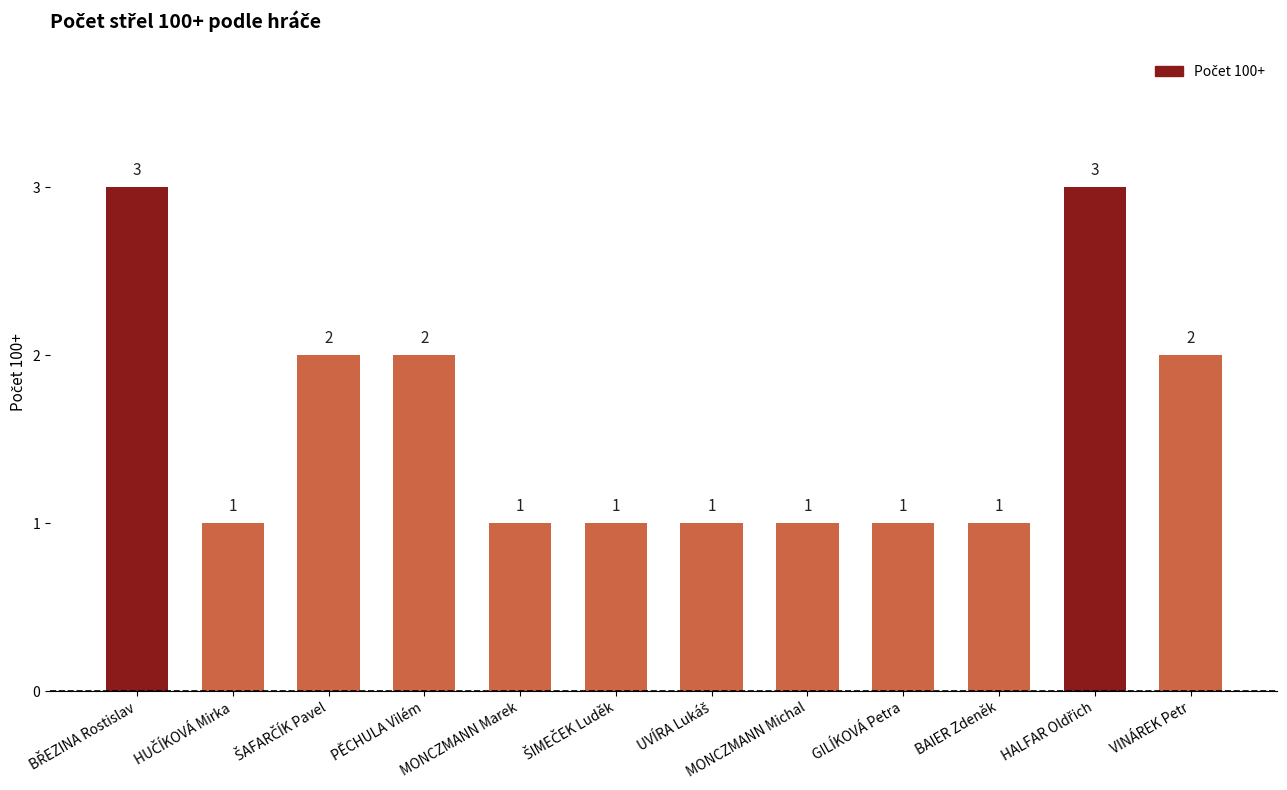

How many categories are shown in the chart?

12